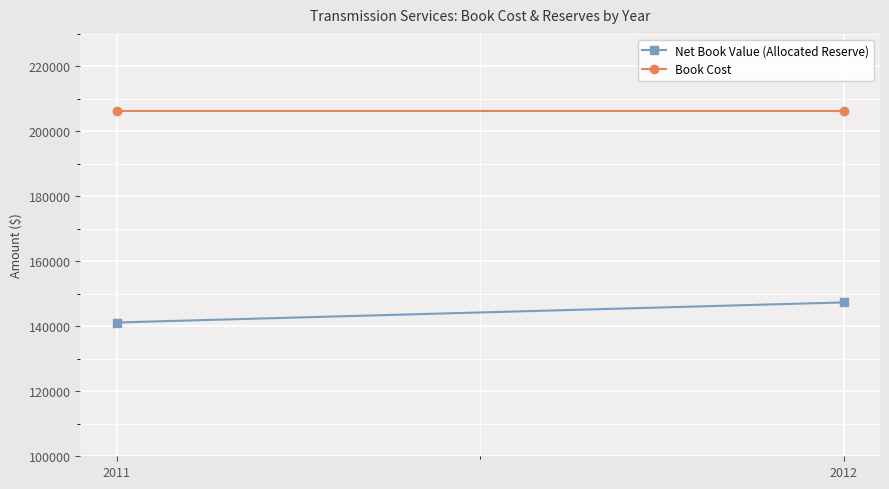

Reading left to right, extract all data points from this chart.

Net Book Value (Allocated Reserve): 141172.0	147353.9
Book Cost: 206317.1	206317.1